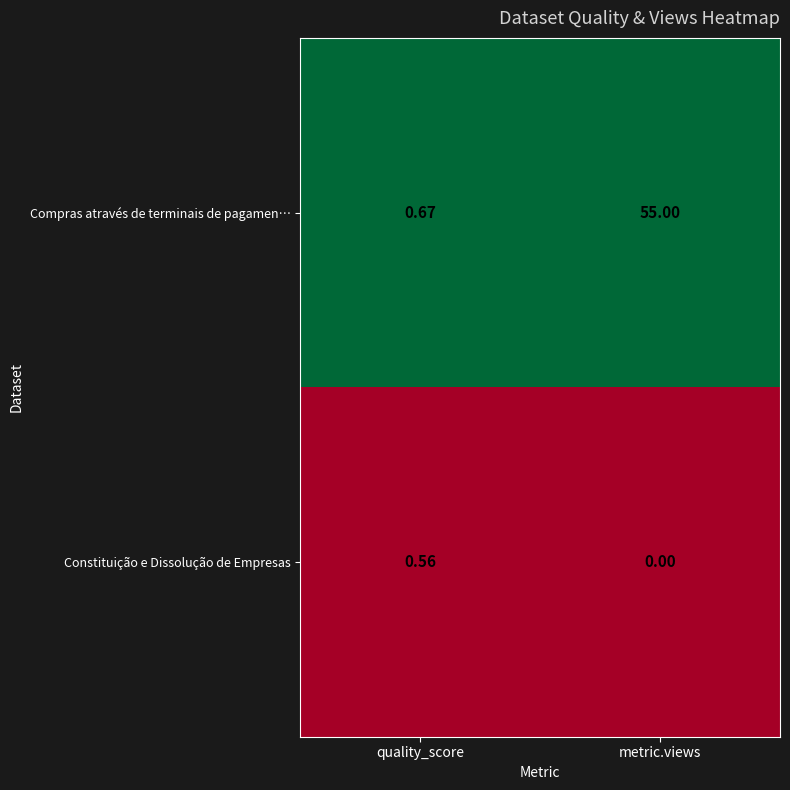

Which series has the widest spread of values?

Compras através de terminais de pagamen…